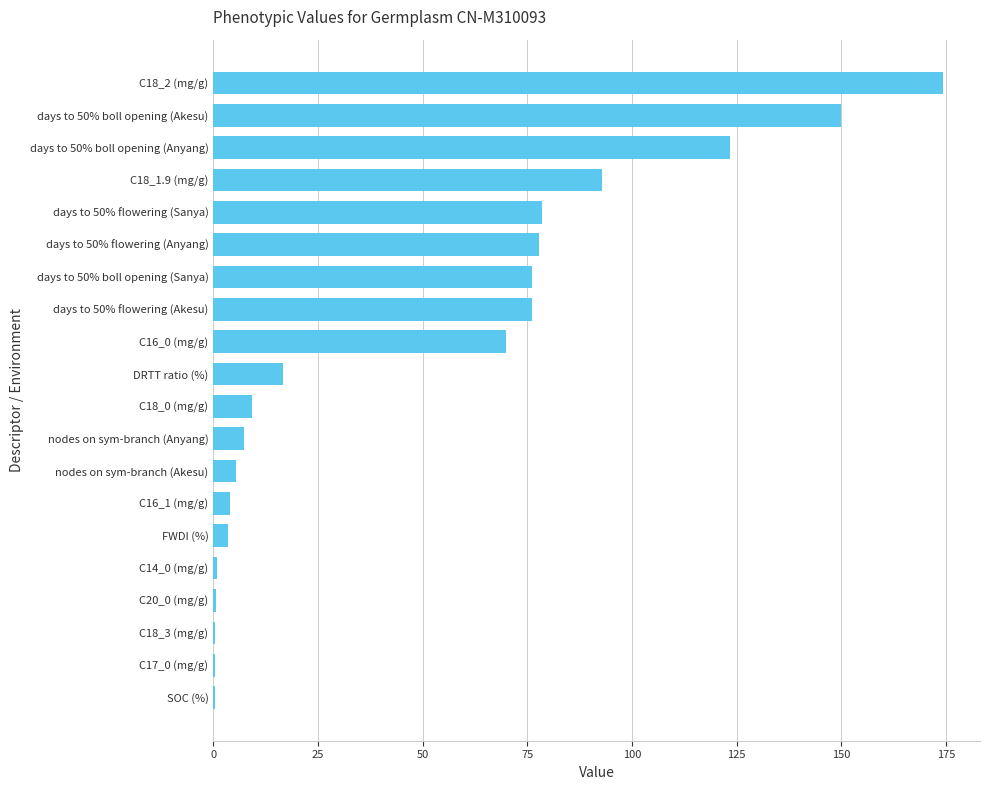

What is the maximum value shown in the chart?

174.4